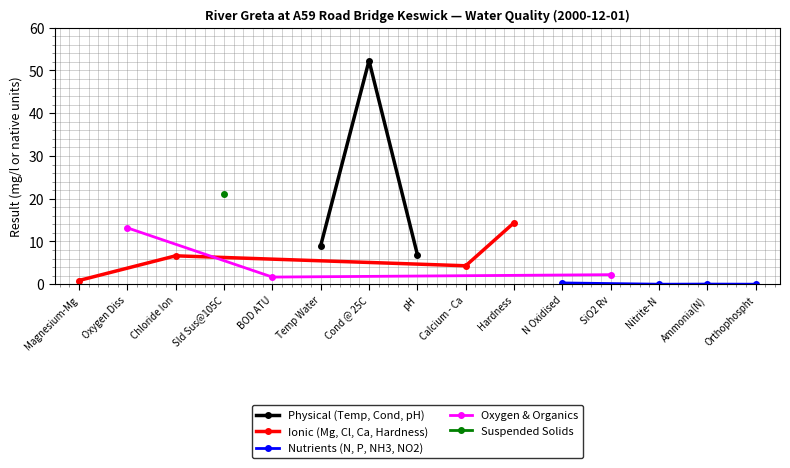

What is the sum of the values at BOD ATU and Magnesium-Mg?

2.6